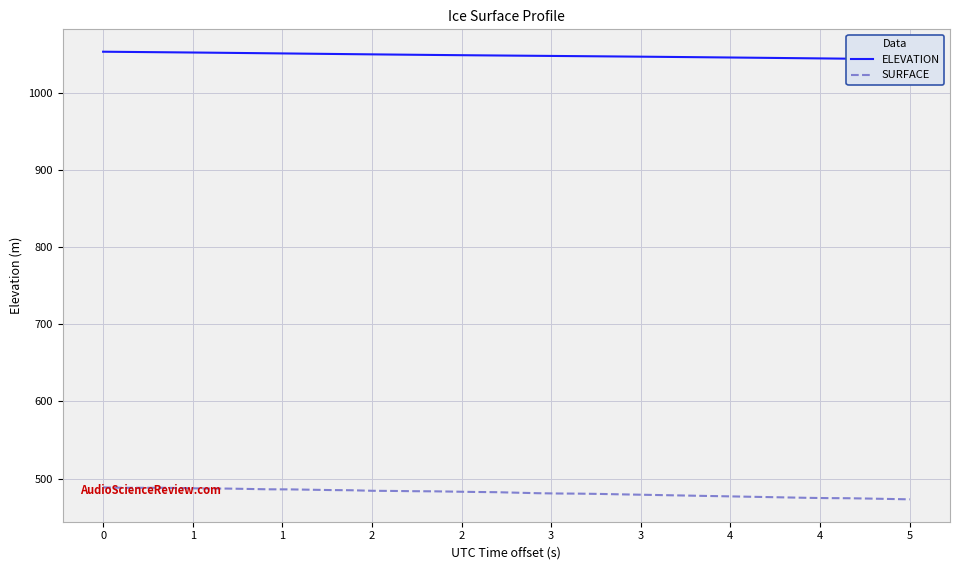

What is the highest value of the SURFACE series?

488.6